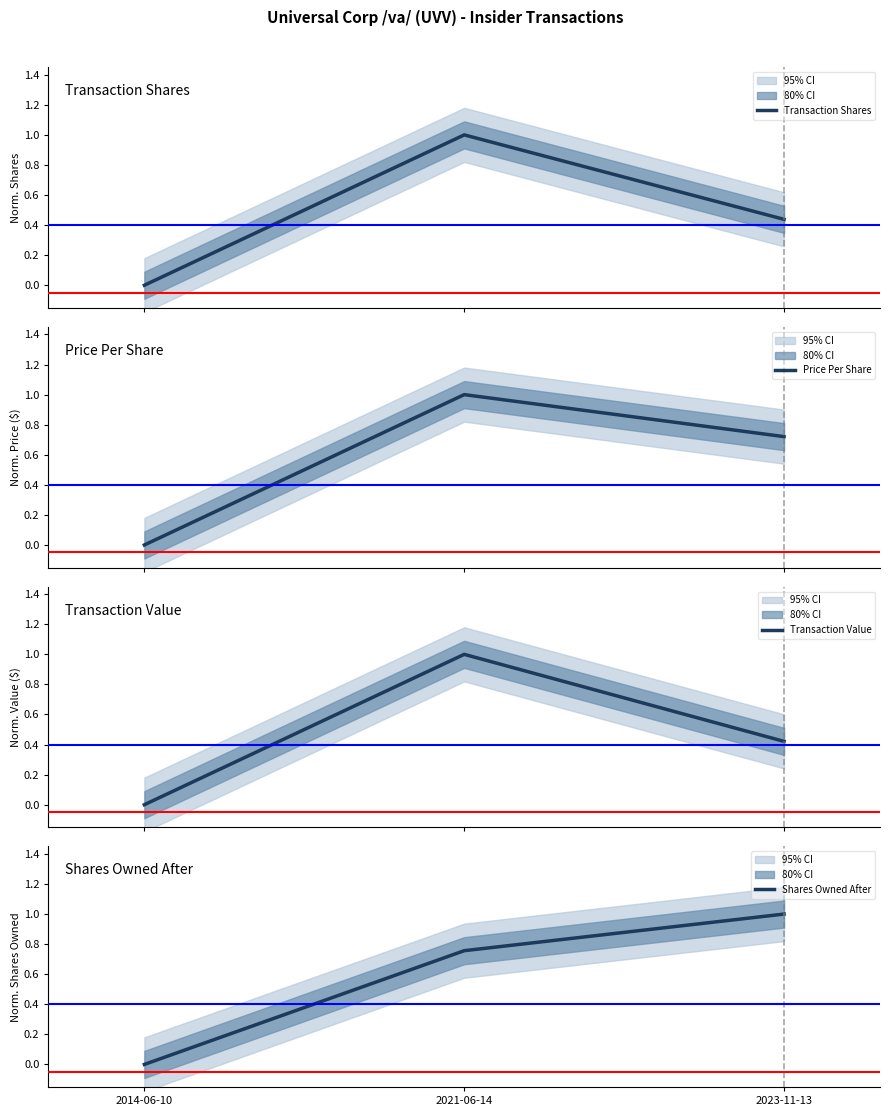

How many lines are shown in the chart?

4